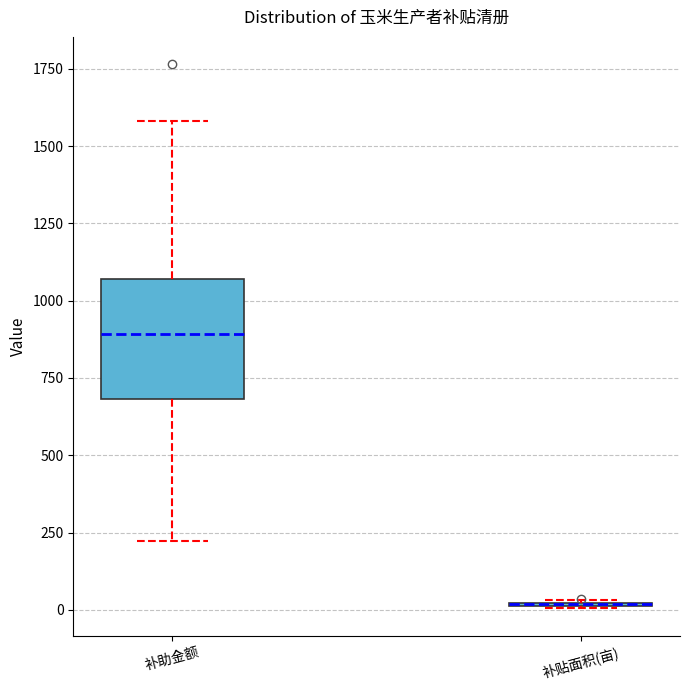

Reading left to right, read every box against the y-axis: the position of its median line, the range the box covers, and the ends of its whiskers. The values are not printed on the chart, so give them approximately, as read against the axis.

补助金额: median 900, box 700 to 1050, whiskers 200 to 1600
补贴面积(亩): box collapsed to a line at 0, whiskers 0 to 50